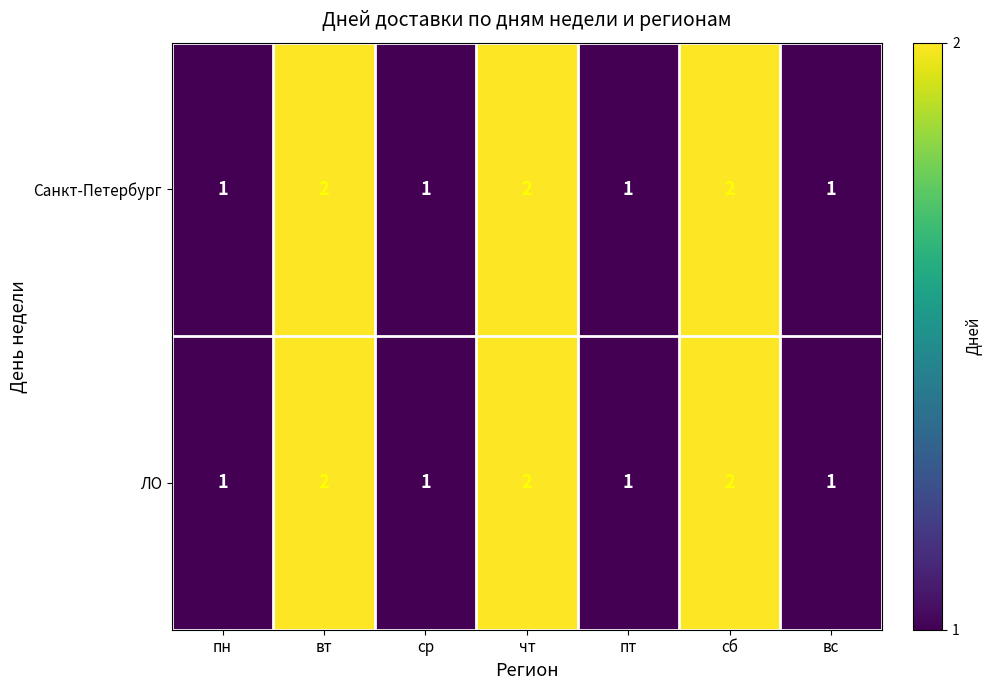

The Санкт-Петербург series shows 2 at вт. True or false?

True